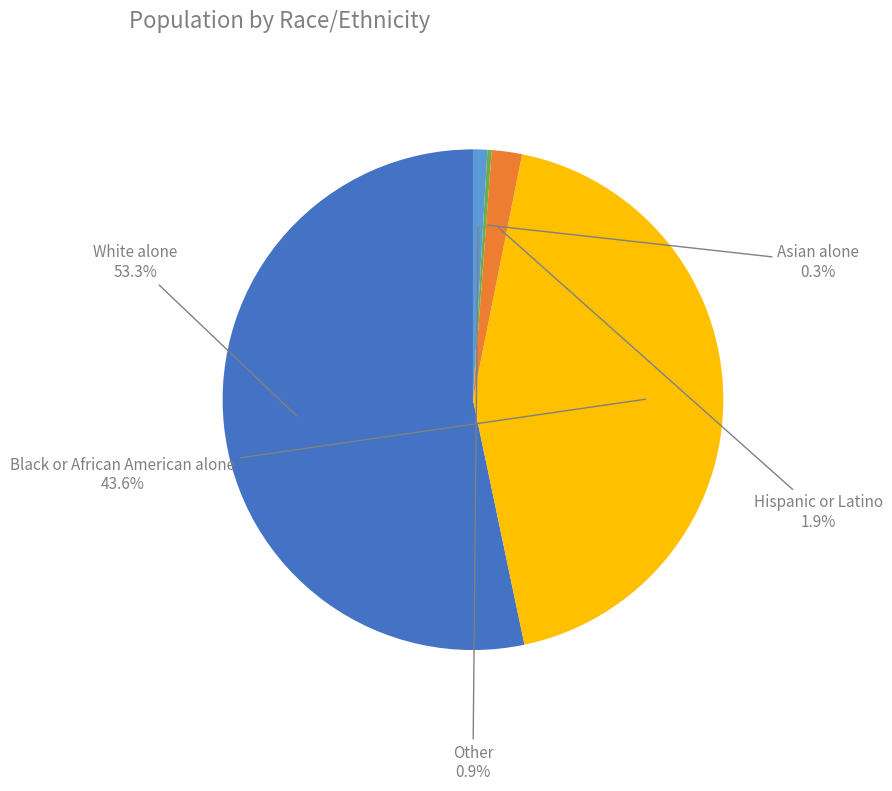

Which slice represents more than half of the pie?

White alone